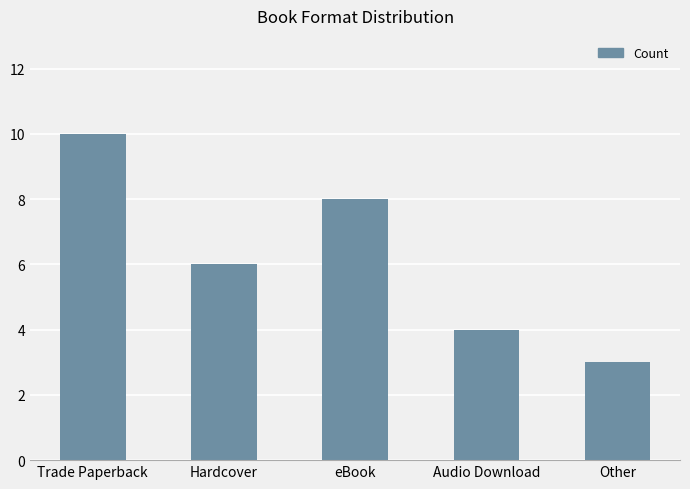

Does the chart contain stacked bars?

No